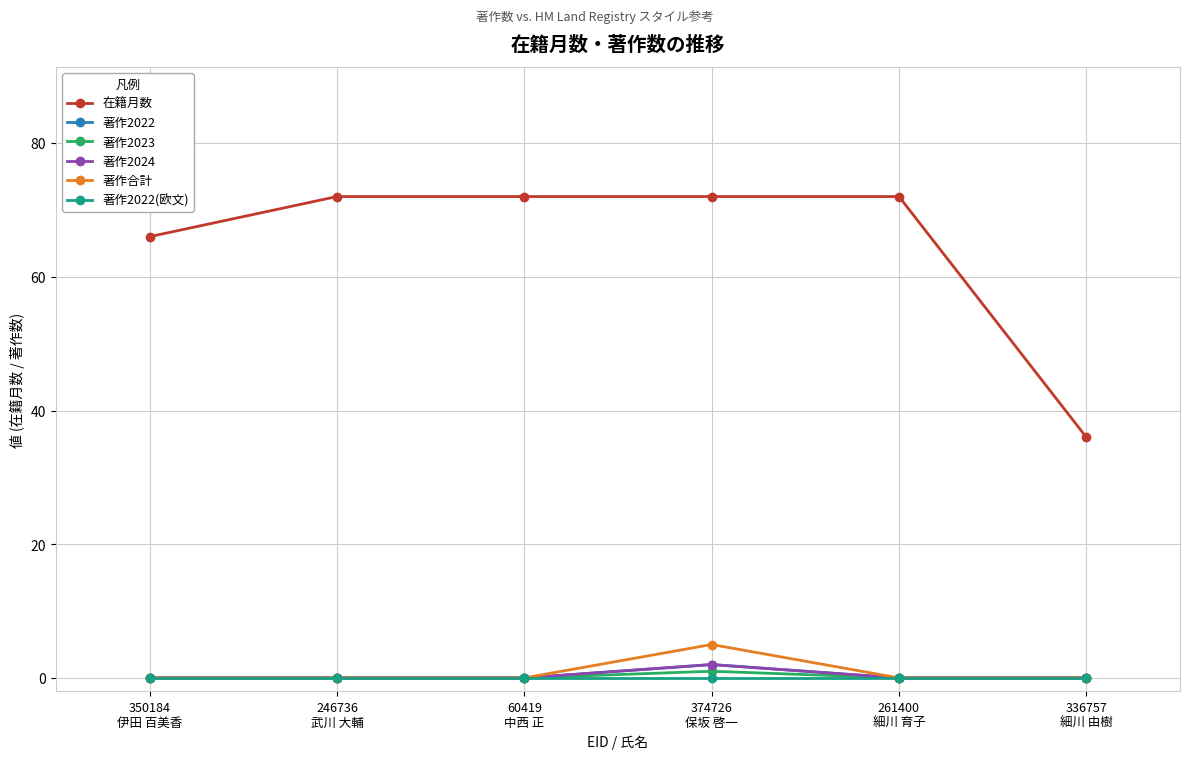

Reading left to right, transcribe all the data shown in this chart.

在籍月数: 66	72	72	72	72	36
著作2022: 0	0	0	2	0	0
著作2023: 0	0	0	1	0	0
著作2024: 0	0	0	2	0	0
著作合計: 0	0	0	5	0	0
著作2022(欧文): 0	0	0	0	0	0